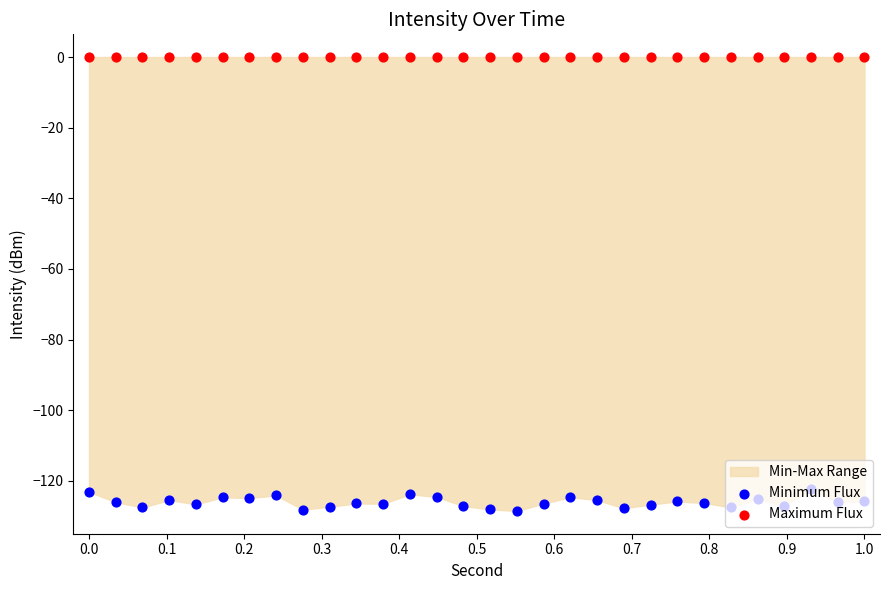

Is the value of Minimum Flux at 18 greater than the value of Maximum Flux at 11?

No